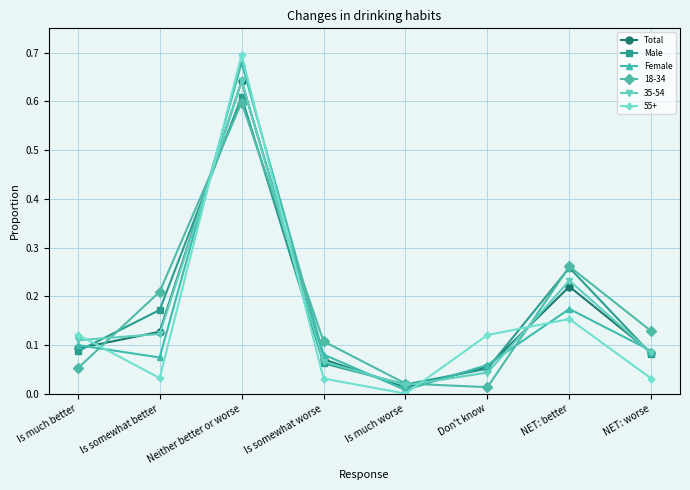

The 18-34 series shows 0.0 at Don't know. True or false?

True